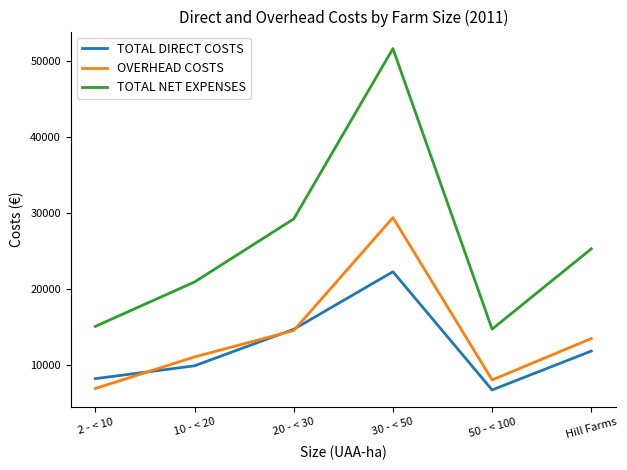

How many lines are shown in the chart?

3